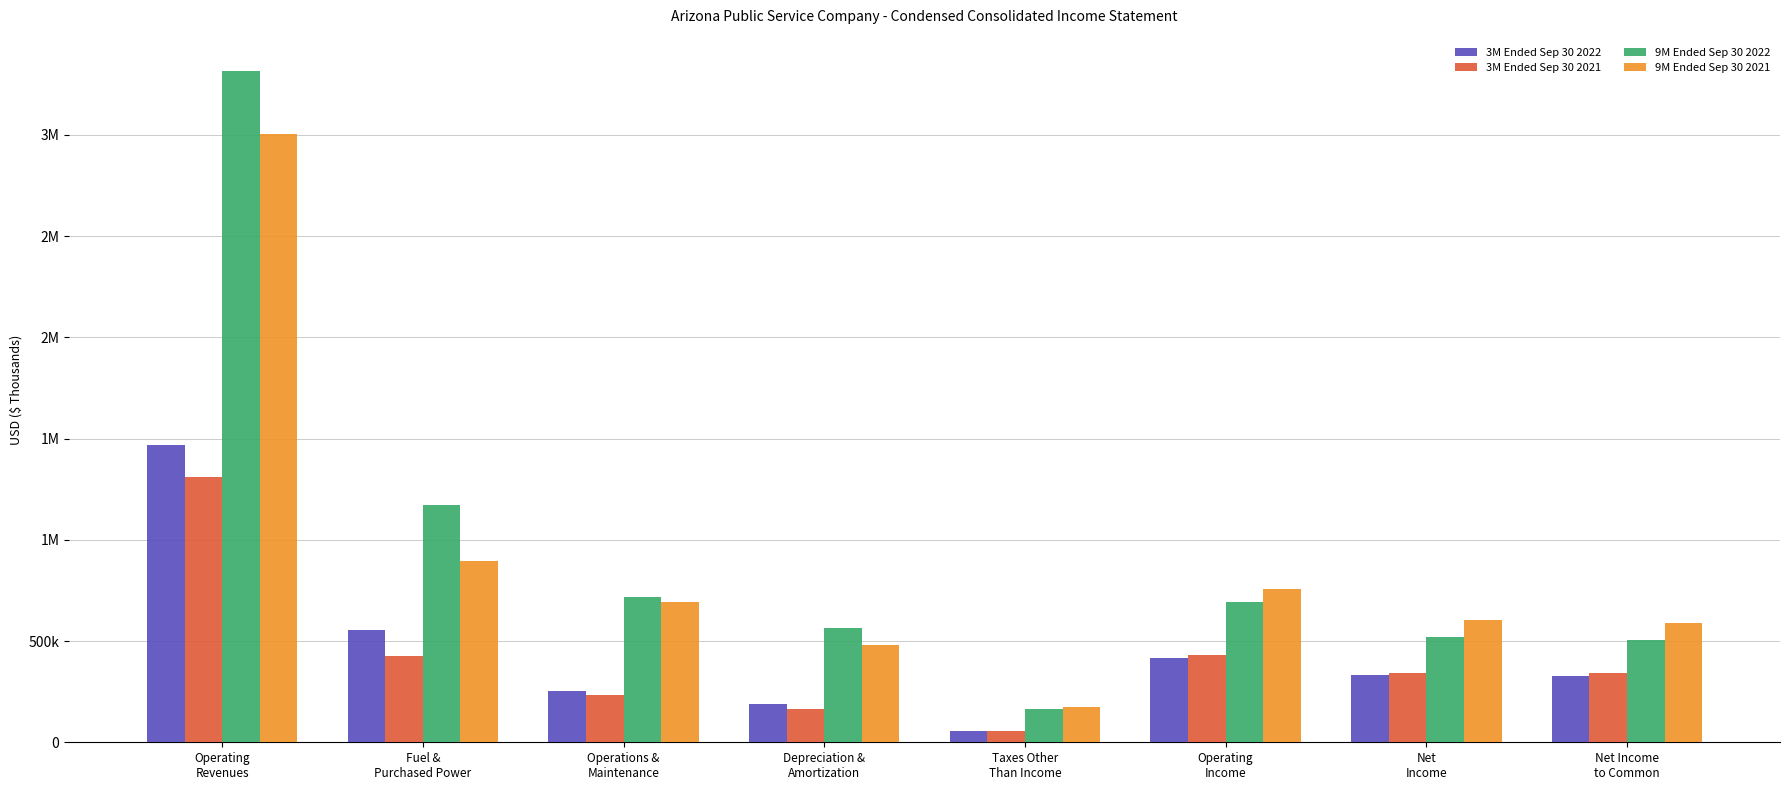

Reading left to right, transcribe all the data shown in this chart.

3M Ended Sep 30 2022: 1469871	556571	251663	190389	53475	417573	330632	326326
3M Ended Sep 30 2021: 1308254	427452	232386	163523	57608	429373	344104	339798
9M Ended Sep 30 2022: 3315071	1174027	715392	563491	165591	695160	520512	507594
9M Ended Sep 30 2021: 3004978	895514	692131	480093	176586	755293	604054	591136